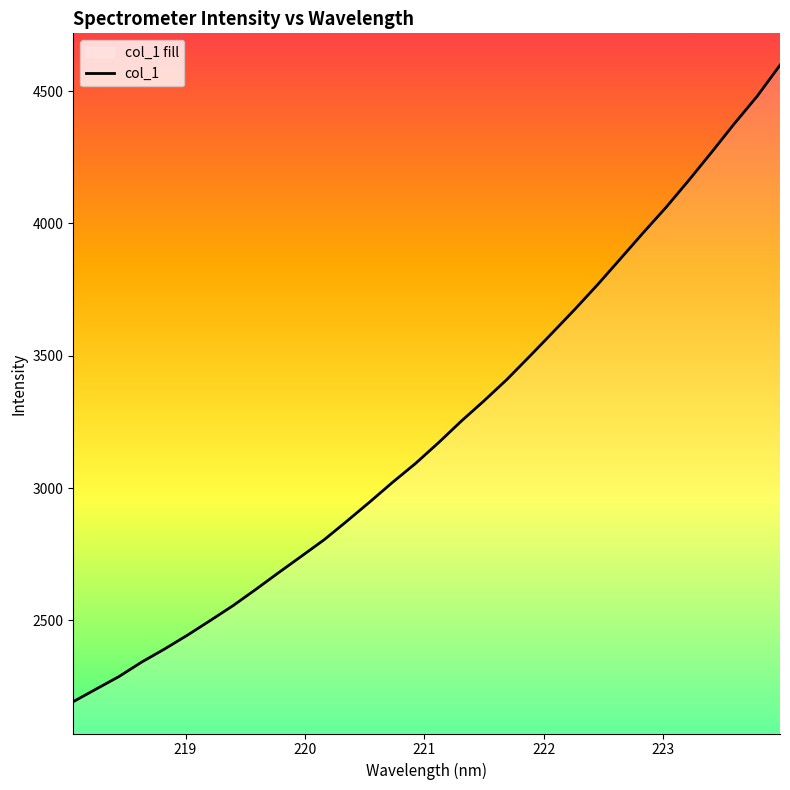

What is the greatest value displayed?

4598.0